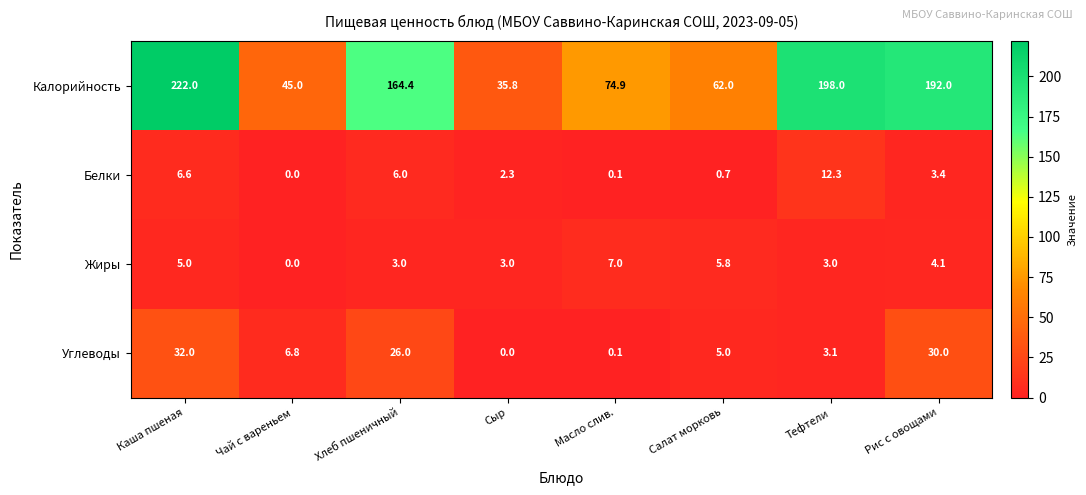

What is the difference between the Жиры values at Рис с овощами and Чай с вареньем?

4.1